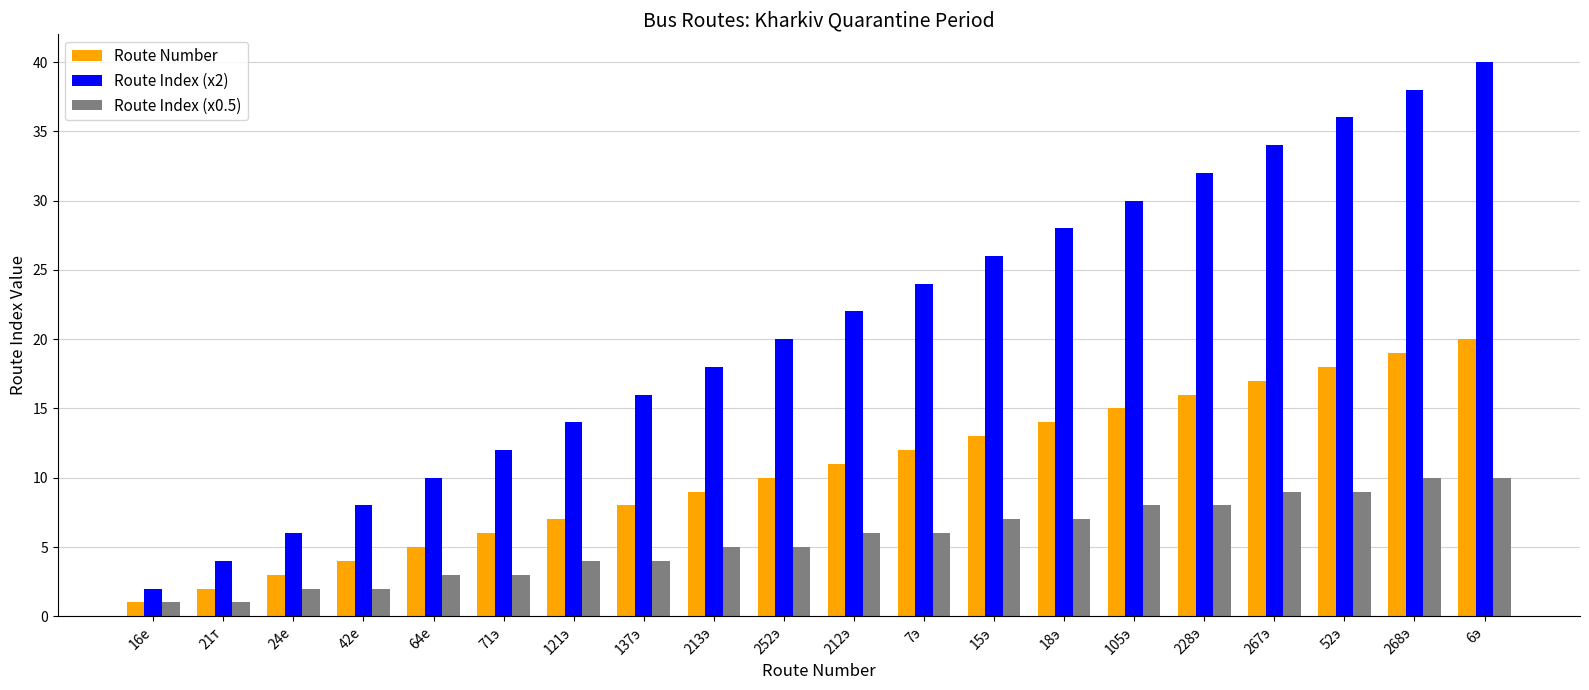

What is the approximate value of Route Number at 52э?

18